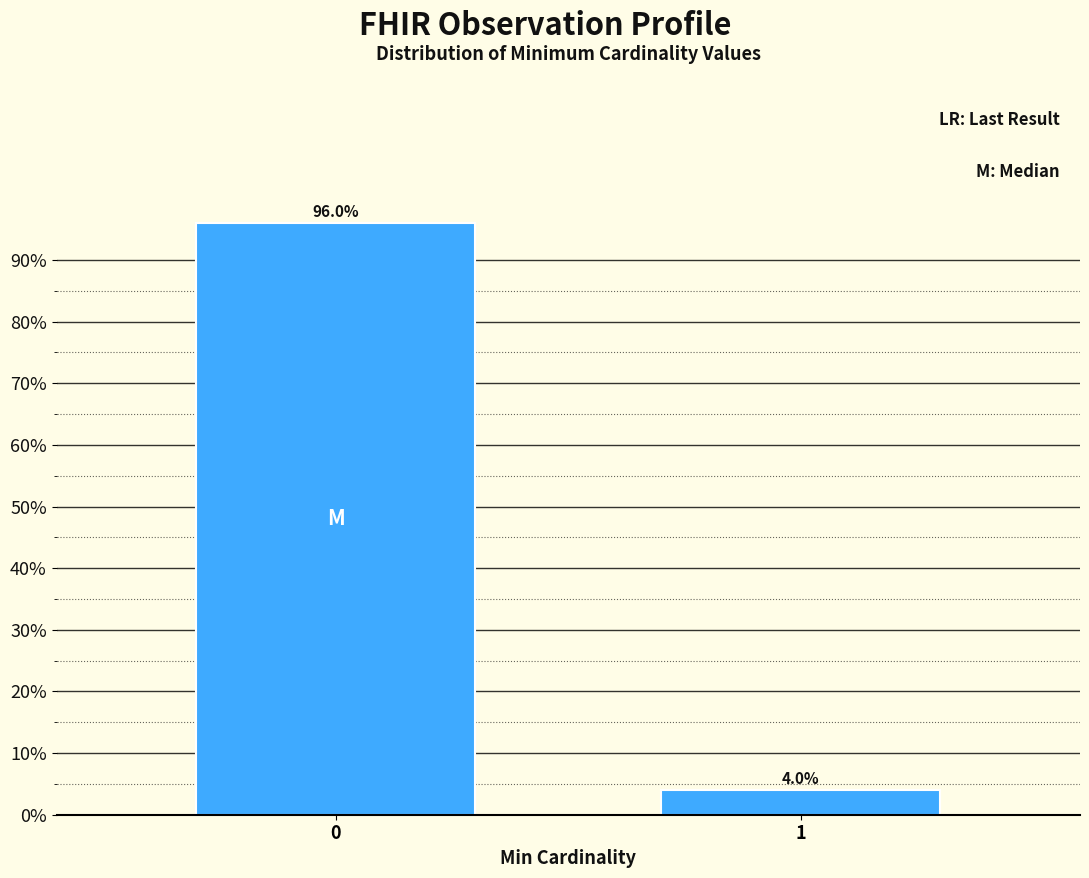

Reading right to left, what are all the values shown in this chart?

1=4	0=96